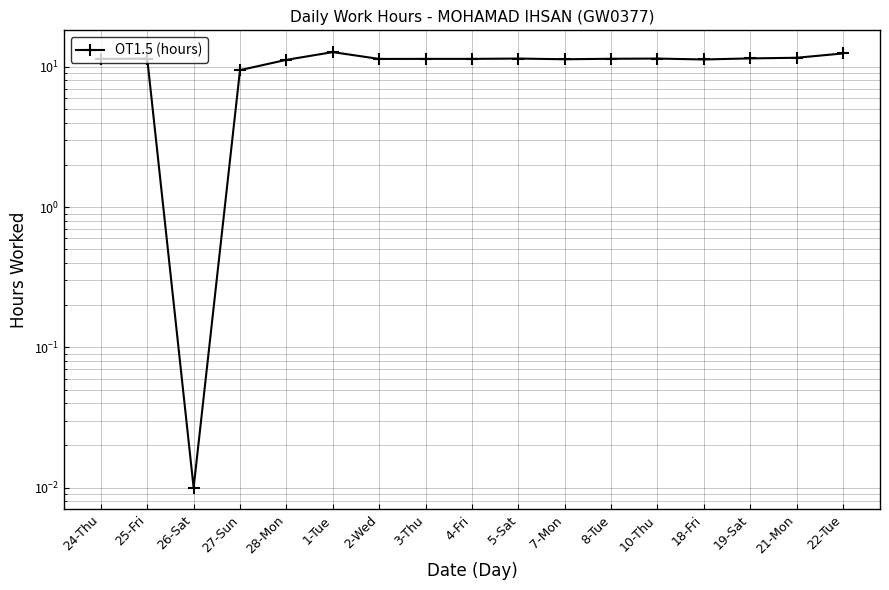

Reading left to right, what are all the values shown in this chart?

24-Thu=11.4	25-Fri=11.4	26-Sat=0.0	27-Sun=9.5	28-Mon=11.2	1-Tue=12.7	2-Wed=11.4	3-Thu=11.4	4-Fri=11.4	5-Sat=11.5	7-Mon=11.3	8-Tue=11.4	10-Thu=11.5	18-Fri=11.3	19-Sat=11.5	21-Mon=11.6	22-Tue=12.5